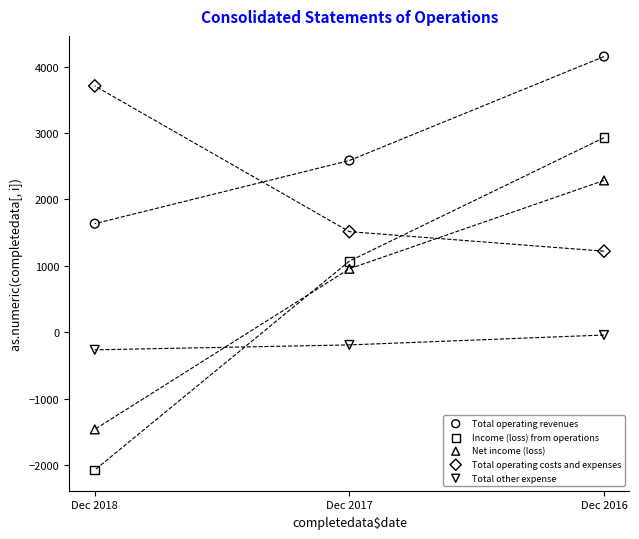

What are all the series names shown in the legend?

Total operating revenues, Income (loss) from operations, Net income (loss), Total operating costs and expenses, Total other expense